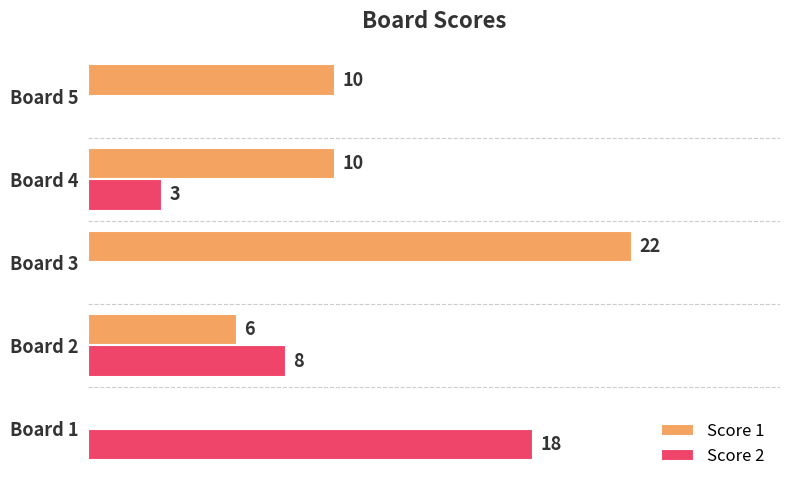

Which series has the largest total across all categories?

Score 1